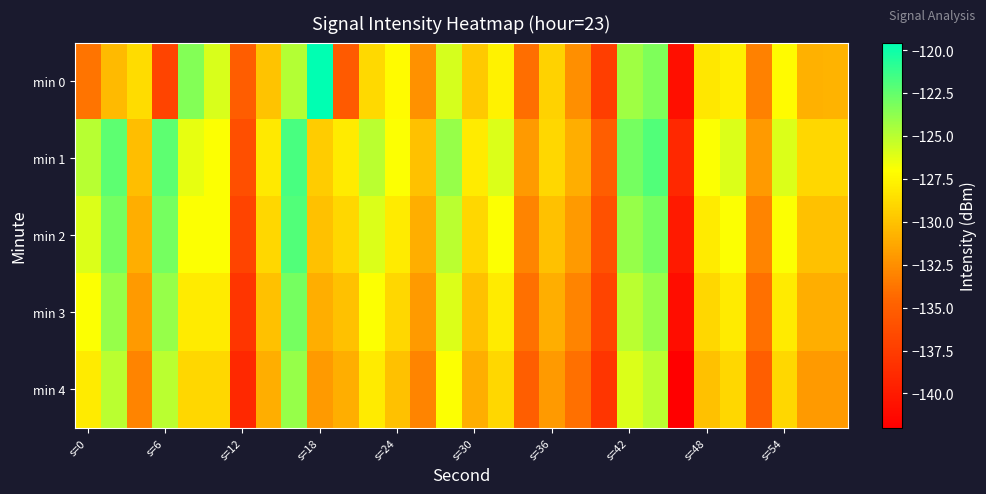

What is the smallest value displayed?

-142.0